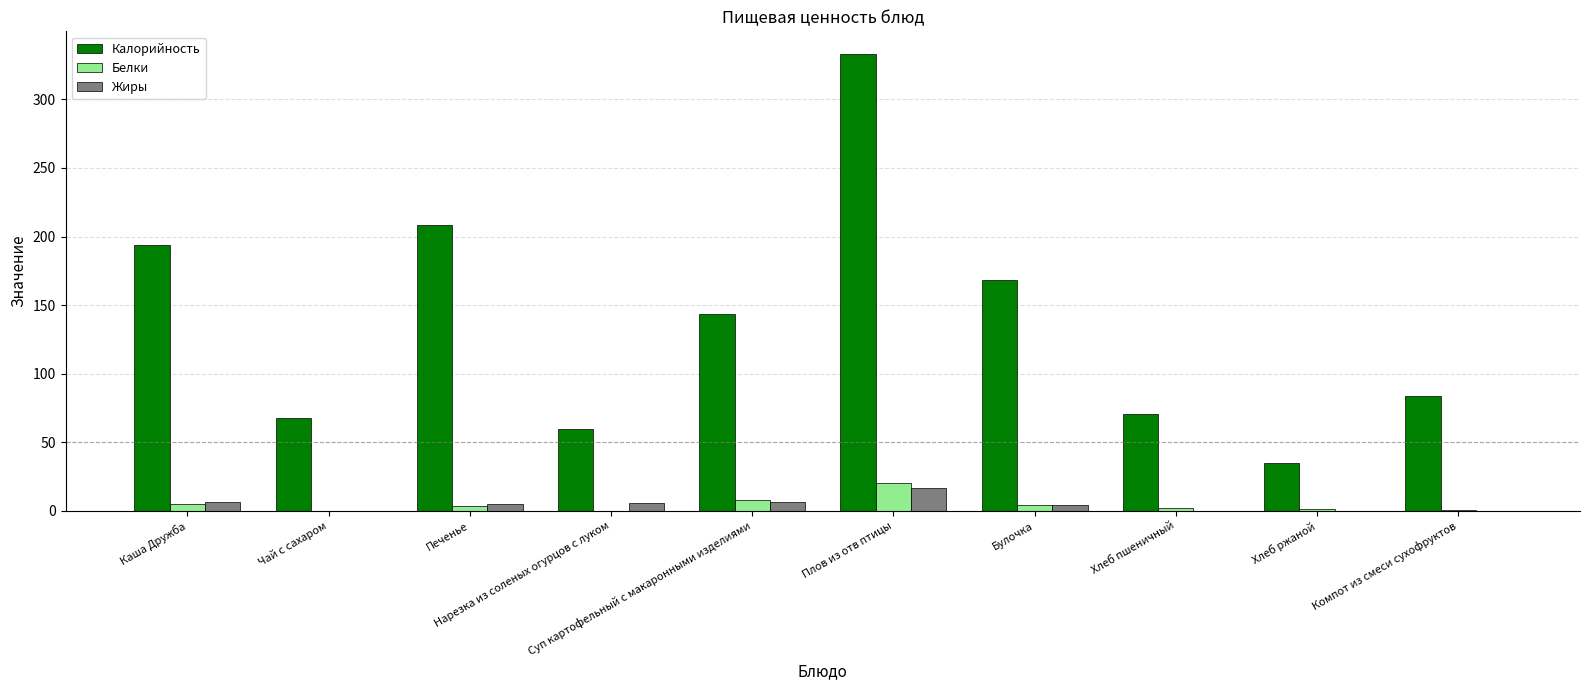

Which series changed the most between Плов из отв птицы and Компот из смеси сухофруктов?

Калорийность